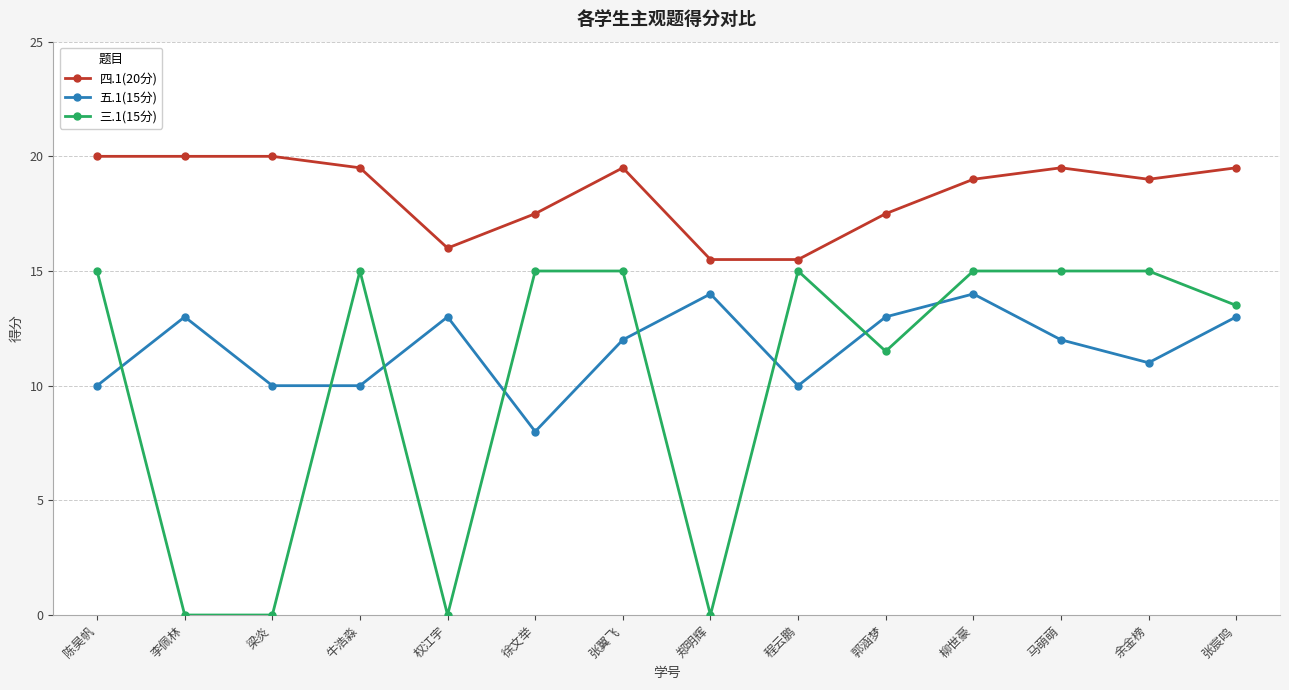

What position from the right is 李佩林?

13